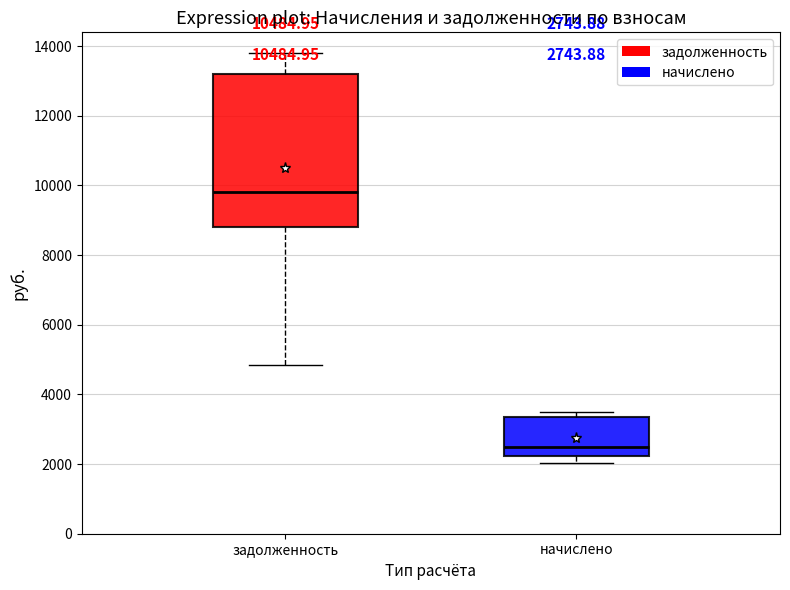

Comparing the boxes themselves (not the whiskers), which one is the tallest?

задолженность